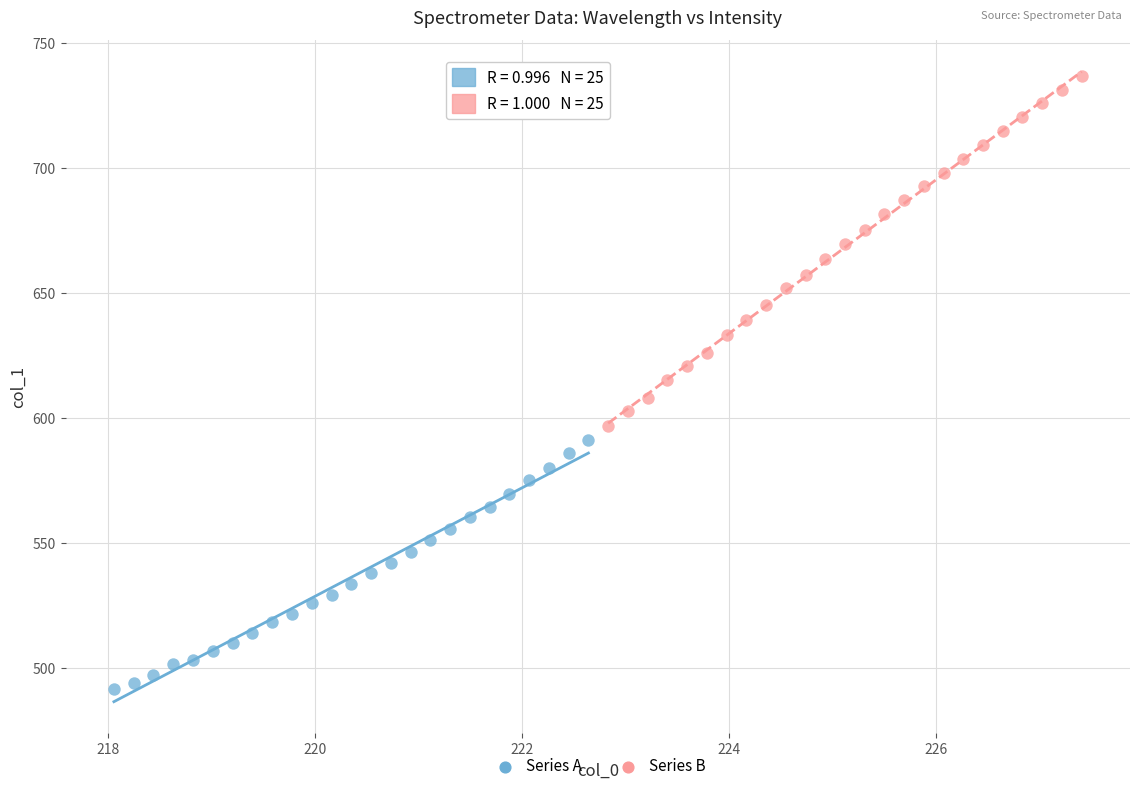

Which series has the widest spread of Y values?

Series B